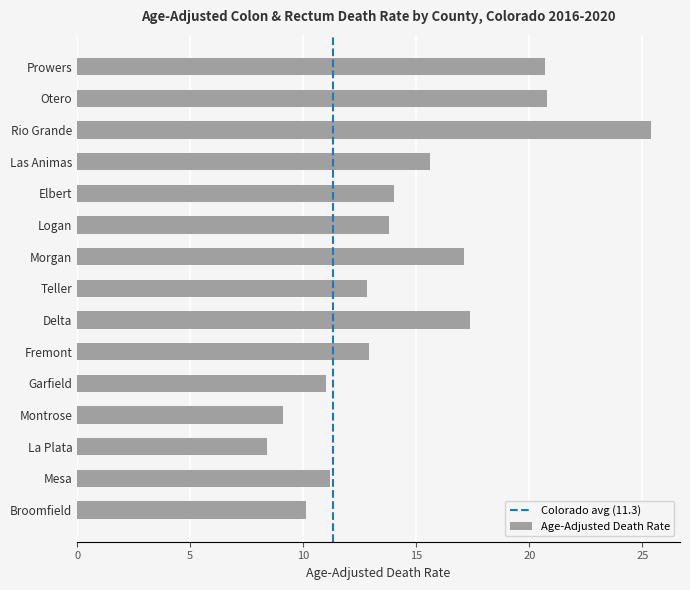

What is the label of the 5th bar from the bottom?

Garfield